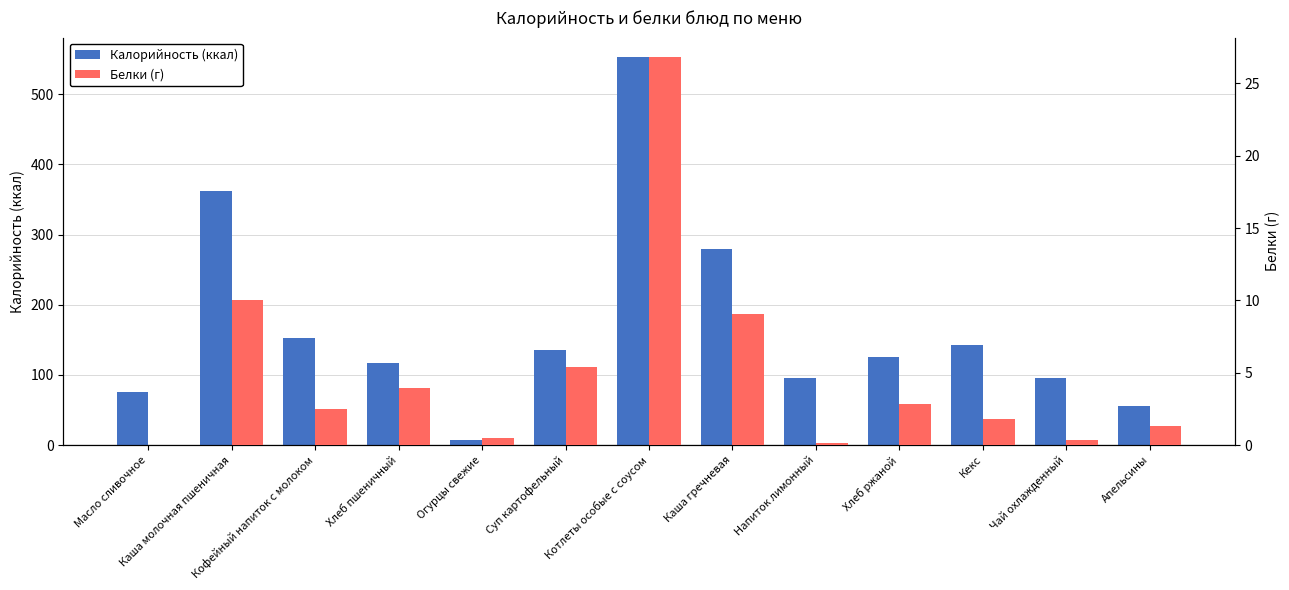

The Белки (г) series shows 0.1 at Напиток лимонный. True or false?

True